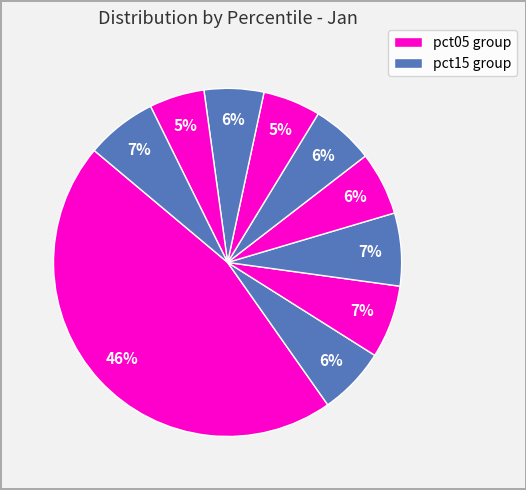

To the nearest percent, what is the difference between the largest and smallest slice percentages?

41%